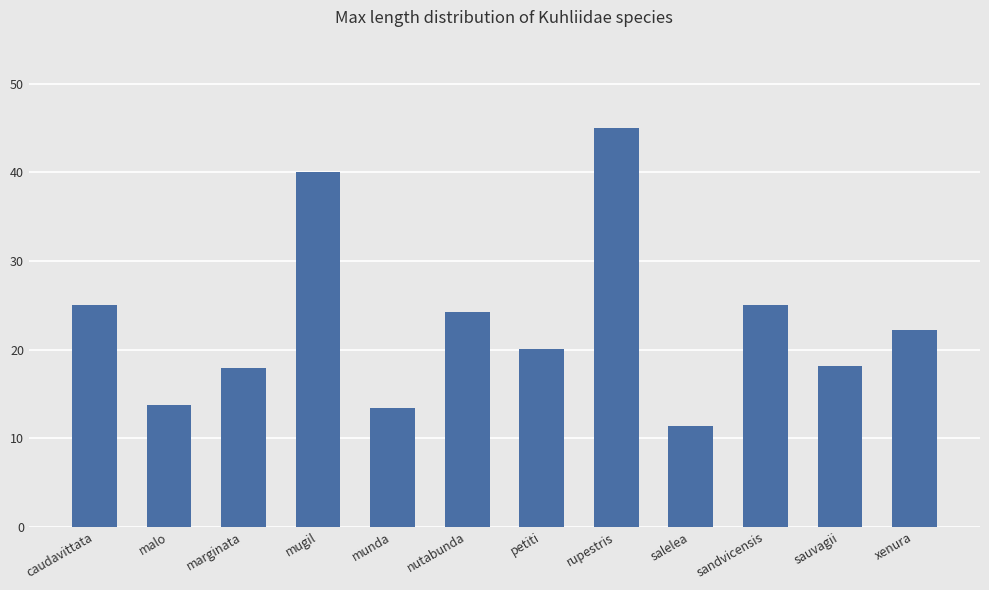

What is the sum of all values?

276.0